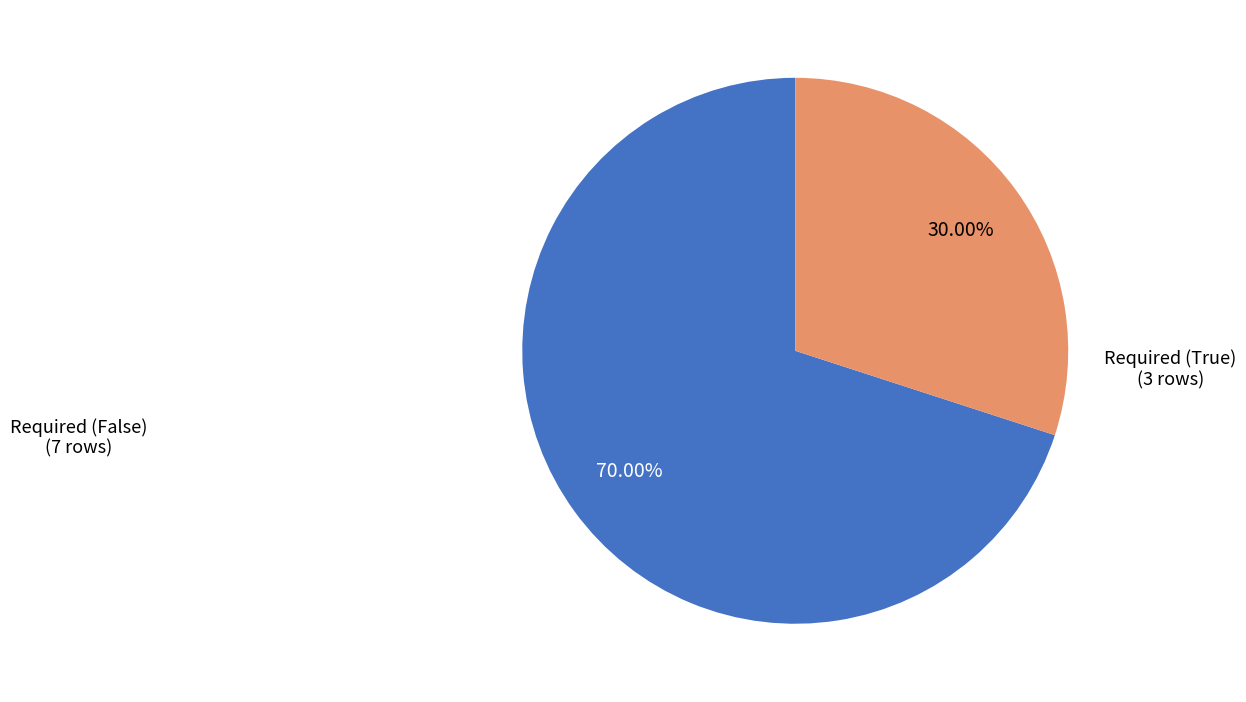

Does any single category account for the majority?

Yes